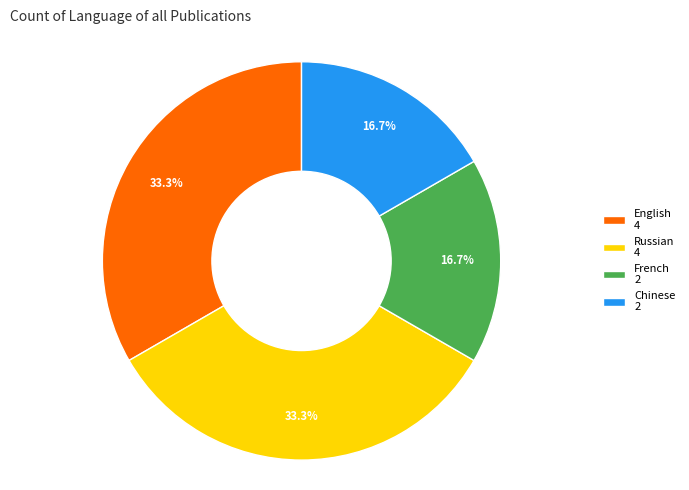

Count the number of slices in the pie.

4